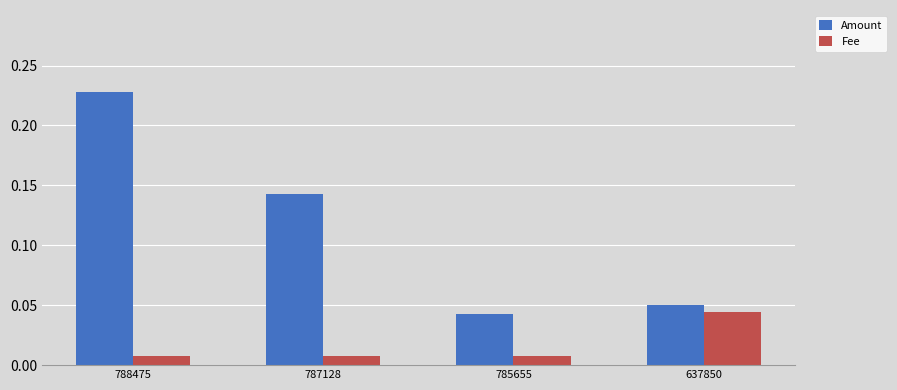

True or false: Amount has a value of 0.2 at 787128.

False